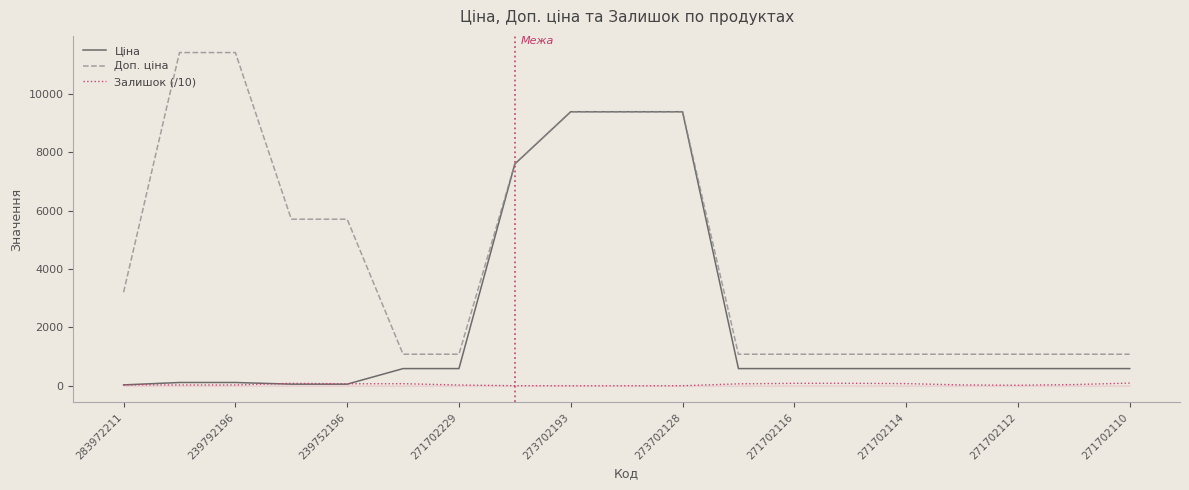

Reading left to right, what are all the values shown in this chart?

Ціна: 32.0	114.1	114.1	57.0	57.0	589.9	589.9	7596.5	9384.0	9384.0	9384.0	589.9	589.9	589.9	589.9	589.9	589.9	589.9	589.9
Доп. ціна: 3205.0	11410.0	11410.0	5705.0	5705.0	1081.7	1081.7	7596.5	9384.0	9384.0	9384.0	1081.7	1081.7	1081.7	1081.7	1081.7	1081.7	1081.7	1081.7
Залишок (/10): 36.0	28.9	29.0	84.5	69.8	73.5	27.2	4.3	1.6	1.8	3.4	67.8	85.1	86.2	75.9	29.5	19.7	42.6	93.9